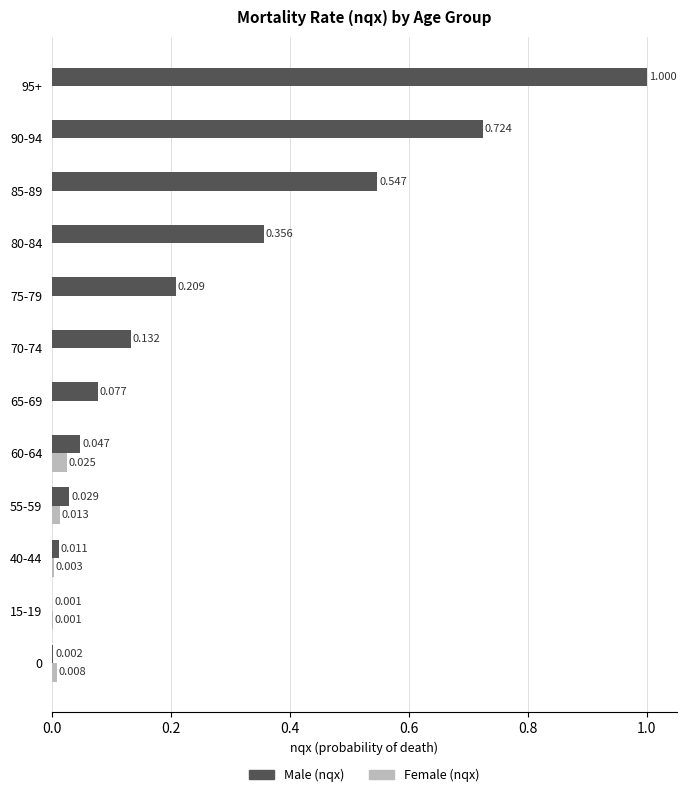

Is the value of Male (nqx) at 55-59 greater than the value of Female (nqx) at 80-84?

Yes